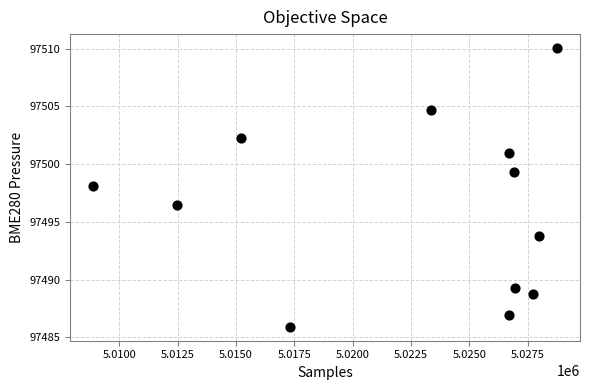

What is the average X value?

5022411.2